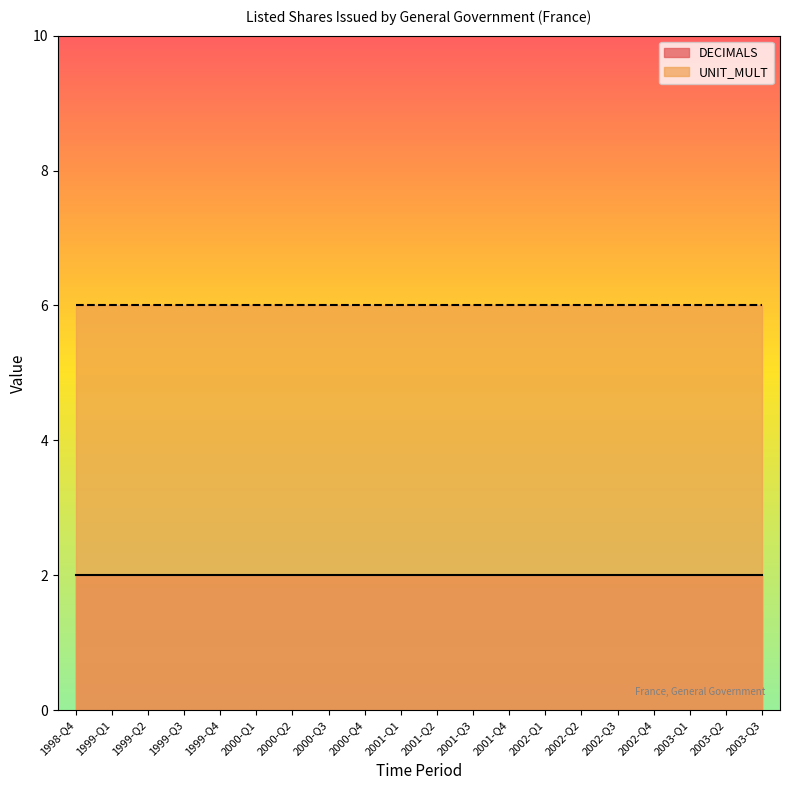

Is the value of UNIT_MULT at 2002-Q2 greater than the value of DECIMALS at 2000-Q1?

Yes